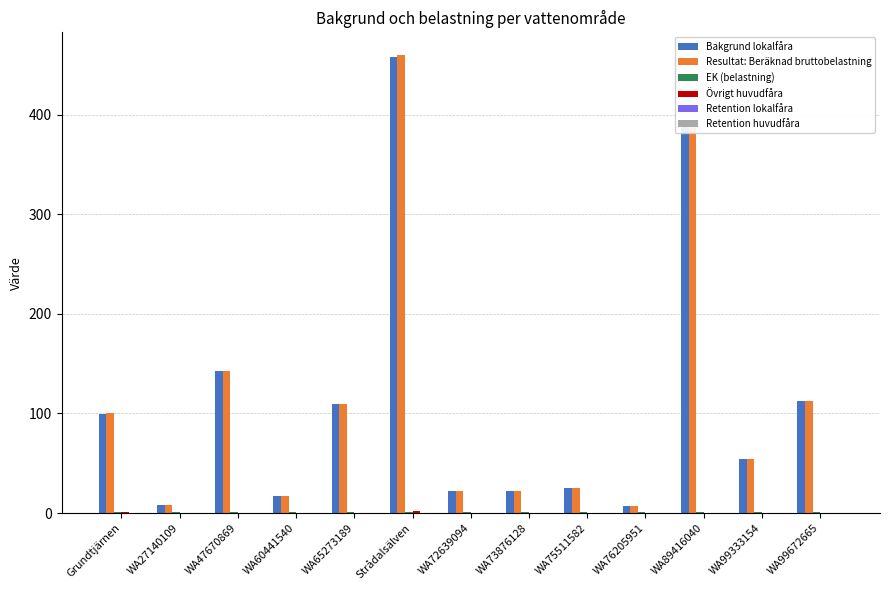

How many groups of bars are there?

13